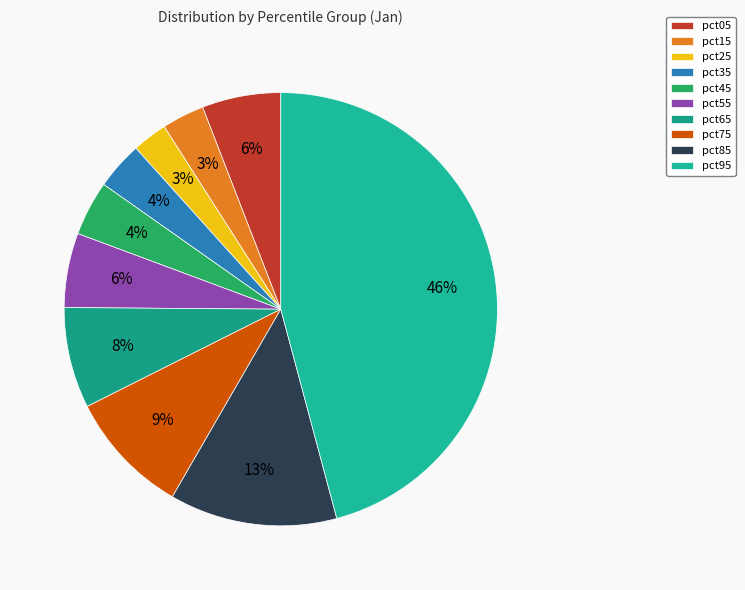

What is the smallest slice in the pie chart?

pct25